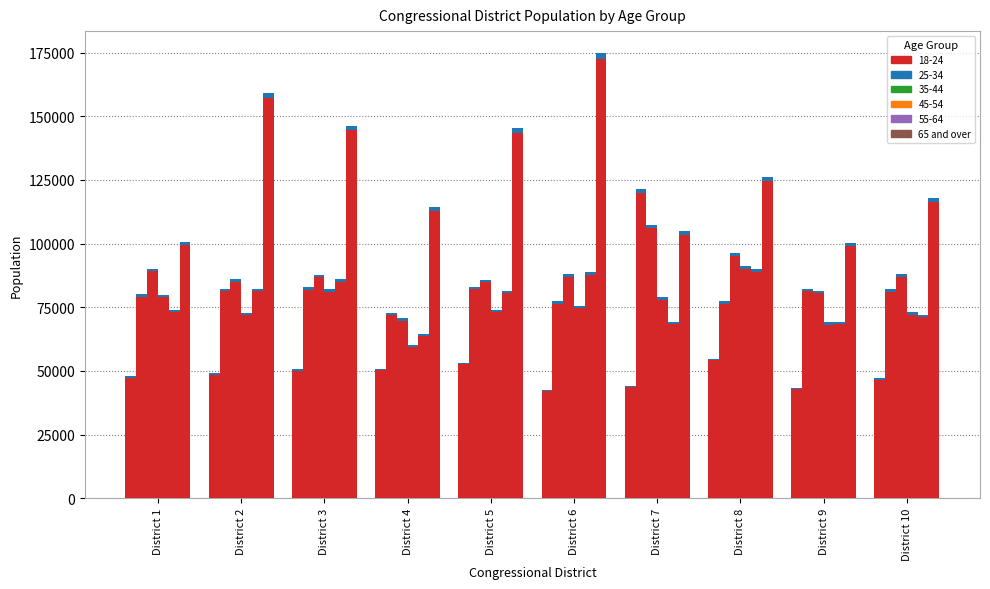

Reading right to left, what are all the values shown in this chart?

117812	100325	126103	104758	174678	145252	114187	146236	159044	100701